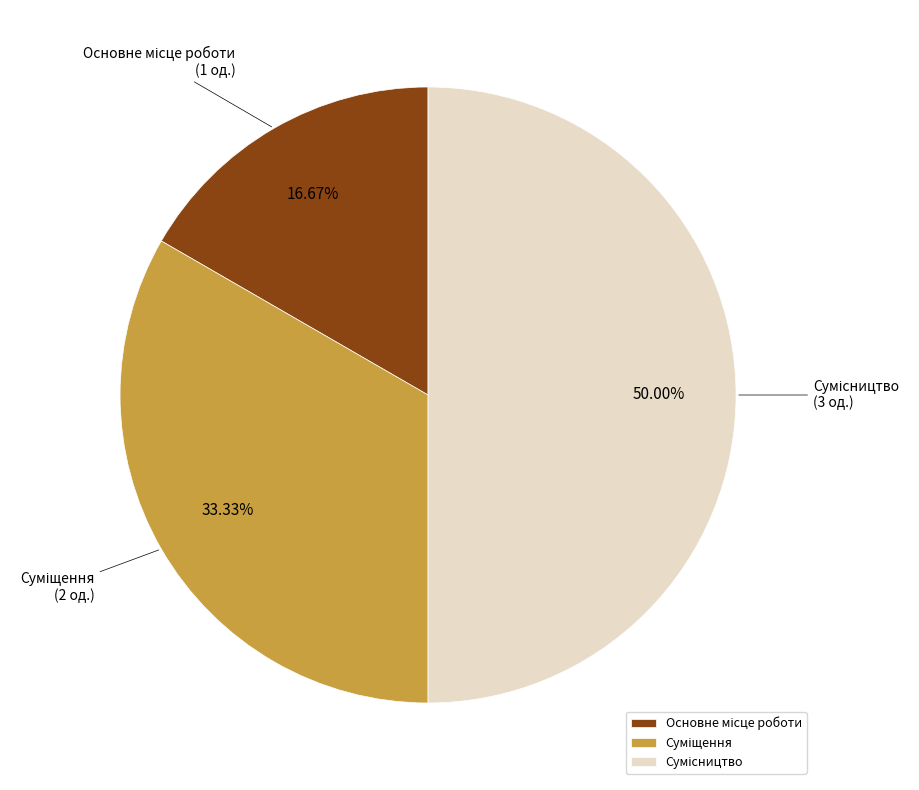

What percentage is NOT represented by Суміщення?

66.7%